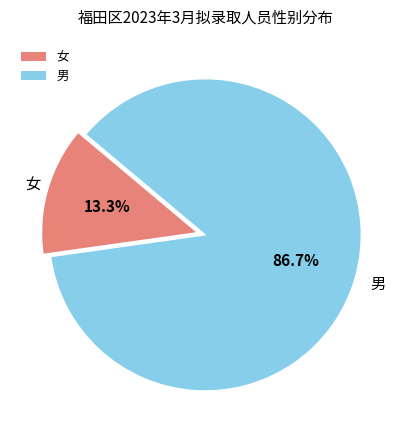

Count the number of slices in the pie.

2